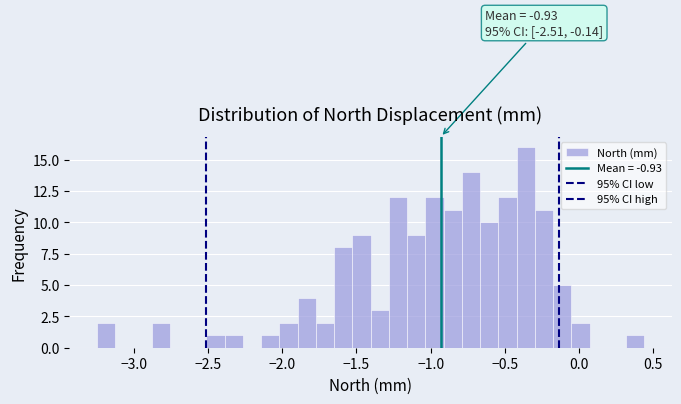

Read against the x-axis, roughly where is the centre of the tallest bar?

-0.35